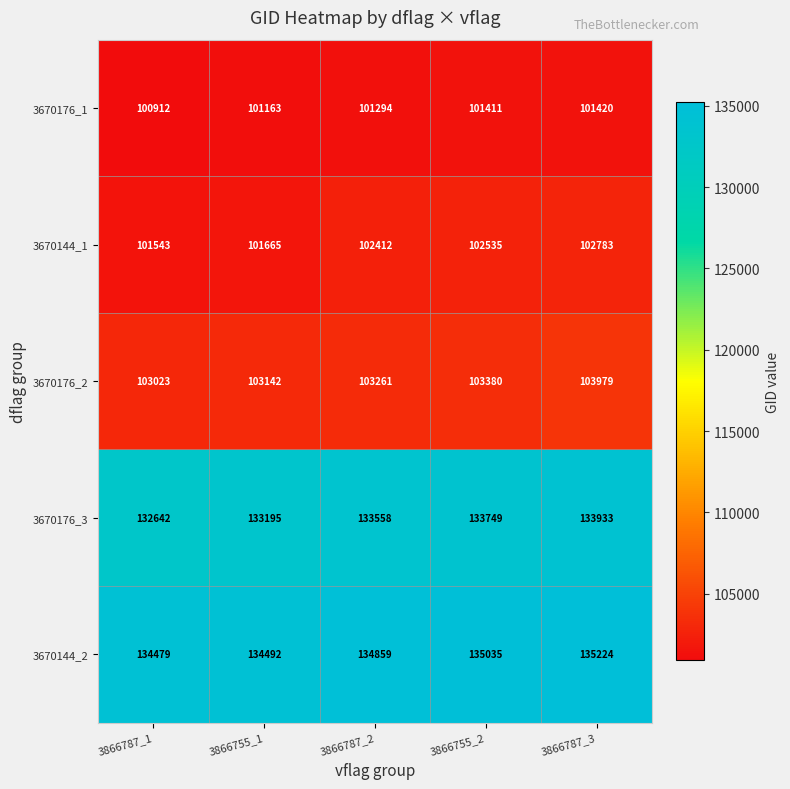

What is the sum of the 3670176_2 values at 3866787_3 and 3866755_2?

207359